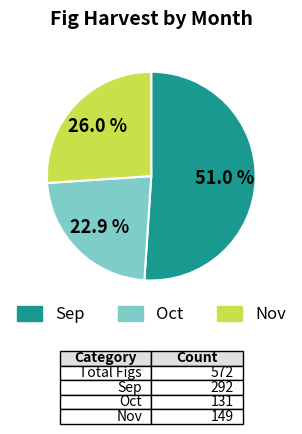

Approximately how many times larger is the value at Nov compared to Sep?

0.5